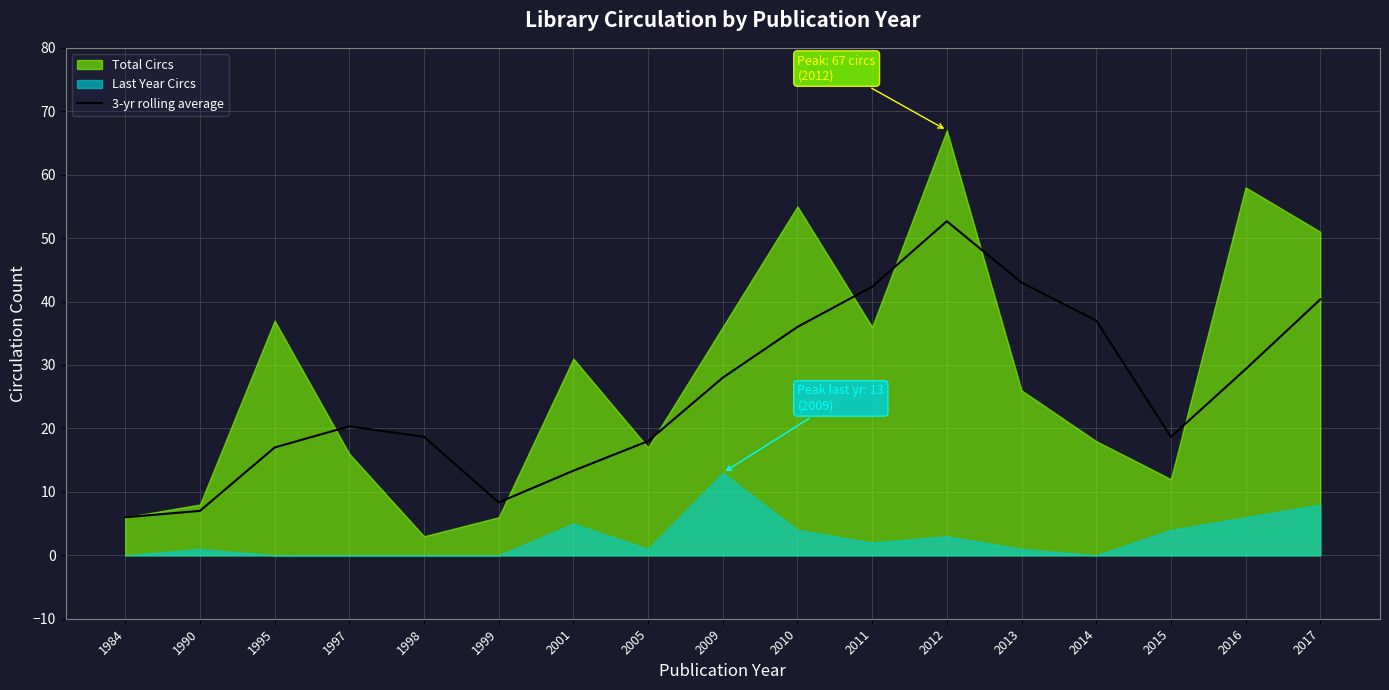

What is the maximum value for 3-yr rolling average?

52.7